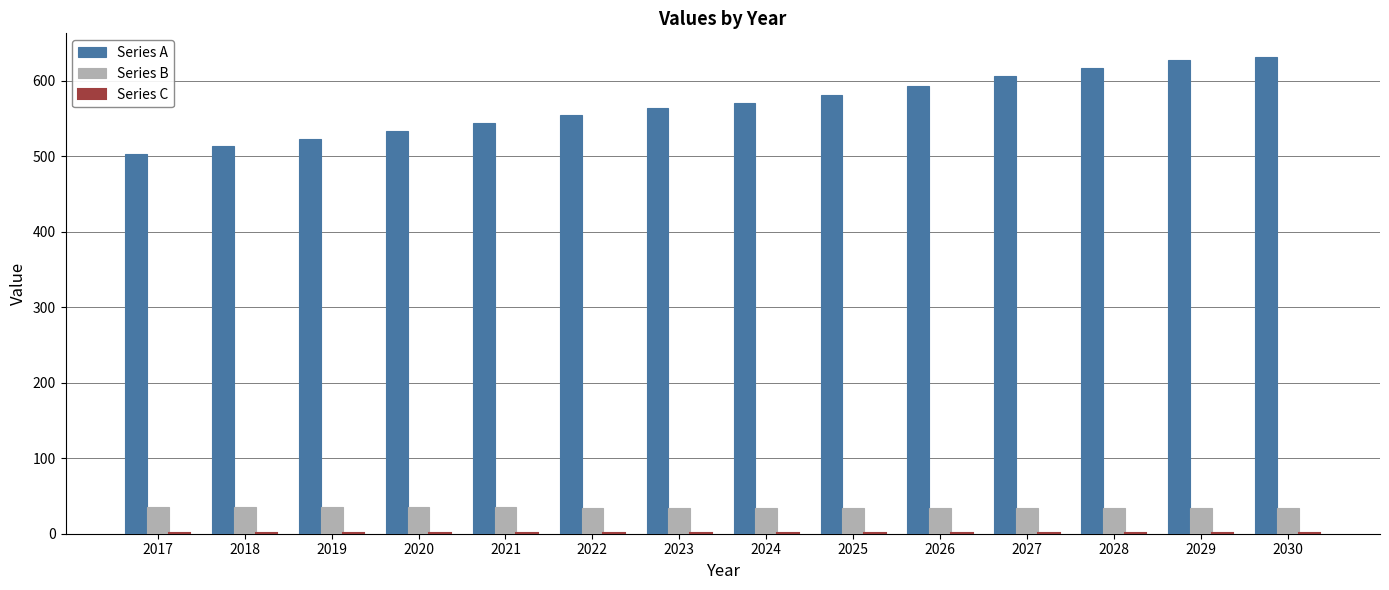

What is the average value of the Series B series?

34.6